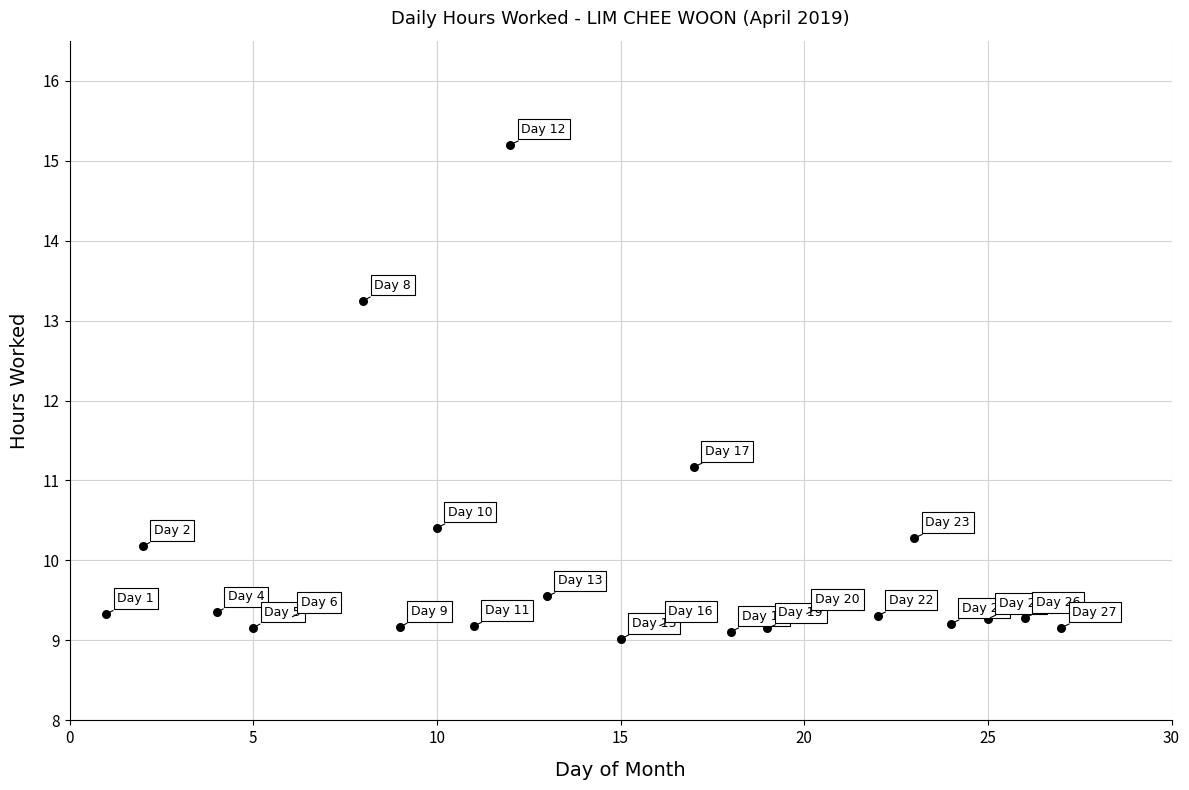

What Y value in the scatter plot is closest to 12?

11.2